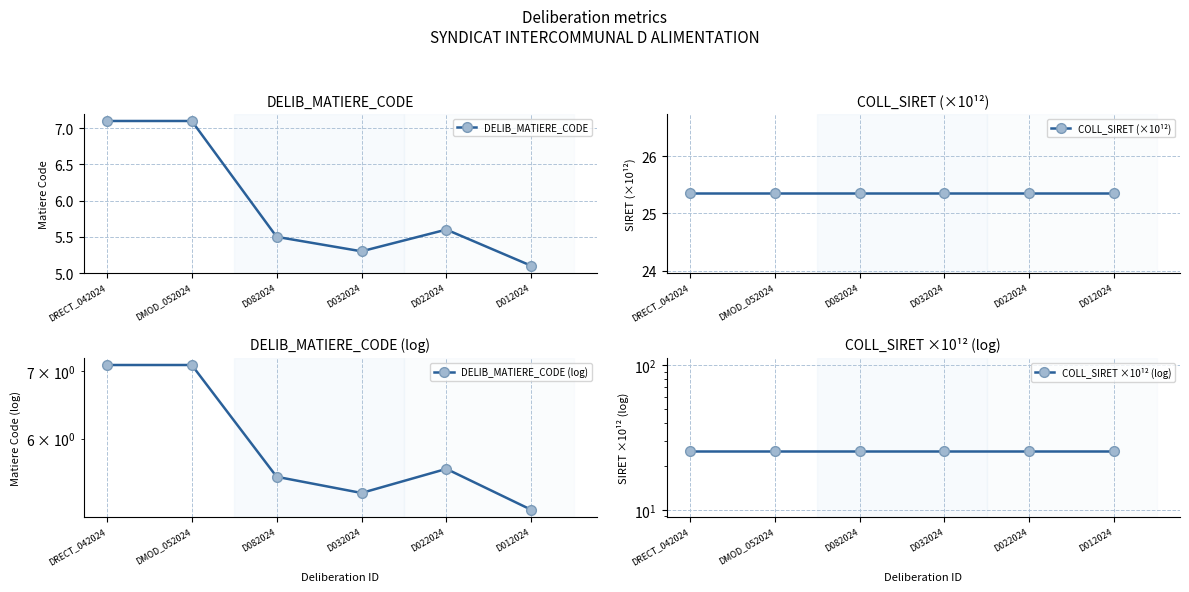

At how many categories does at least one series exceed 20?

6